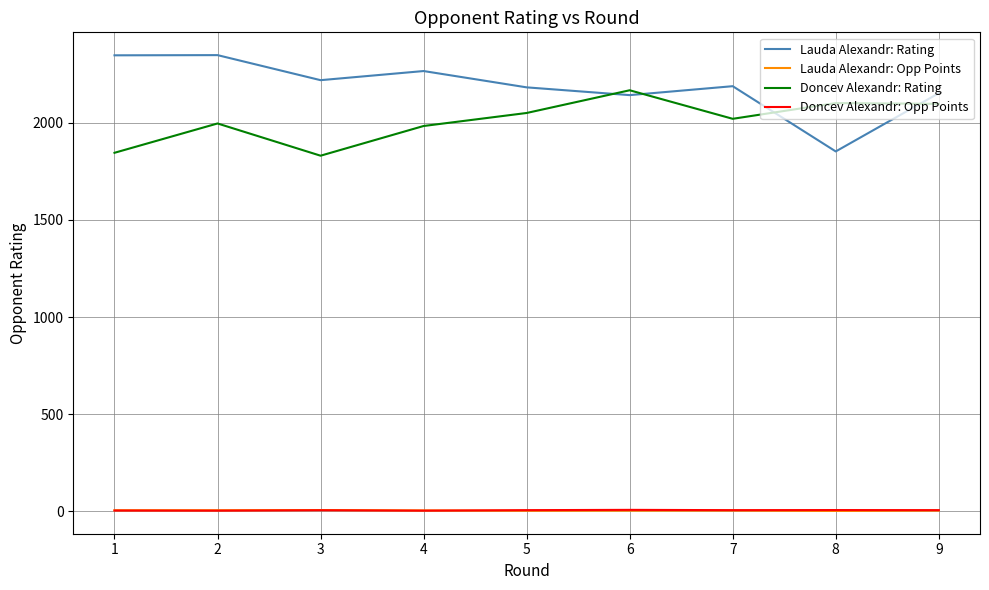

Is the value of Lauda Alexandr: Rating at 3 greater than the value of Lauda Alexandr: Opp Points at 7?

Yes